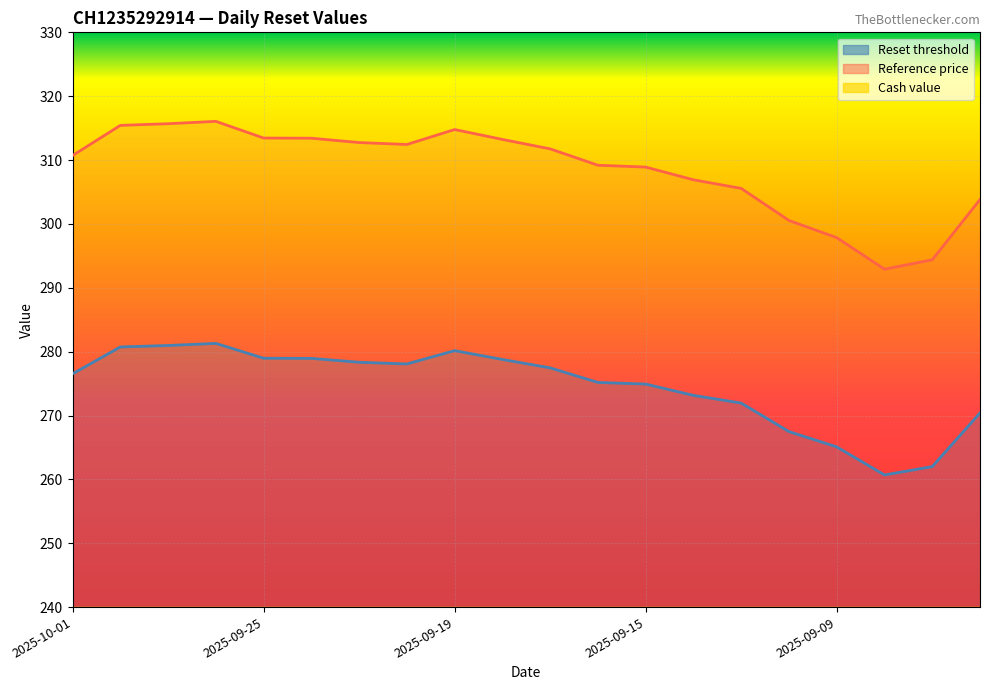

At which label is Reference price closest to 304?

2025-09-04